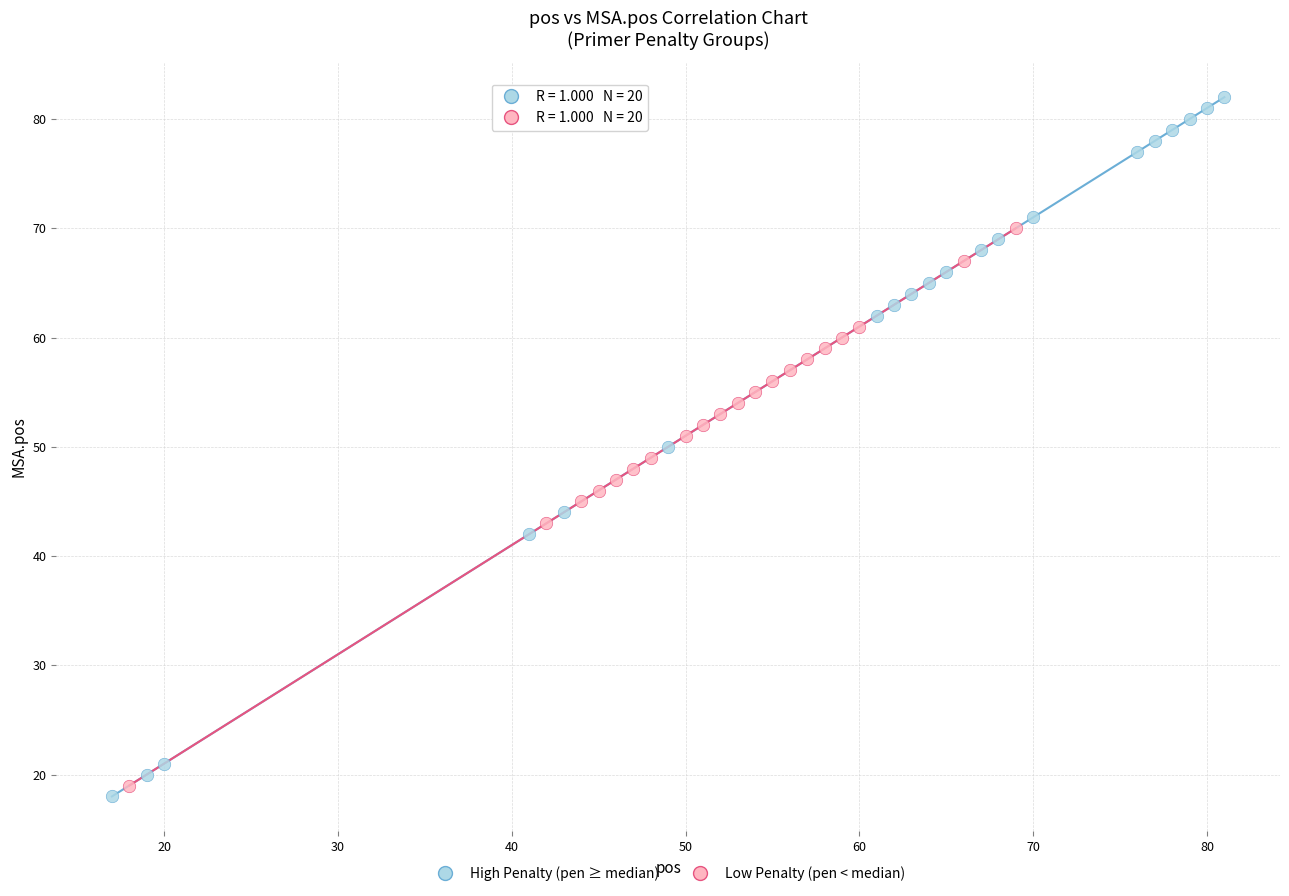

Which series reaches the maximum Y coordinate?

High Penalty (pen ≥ median)